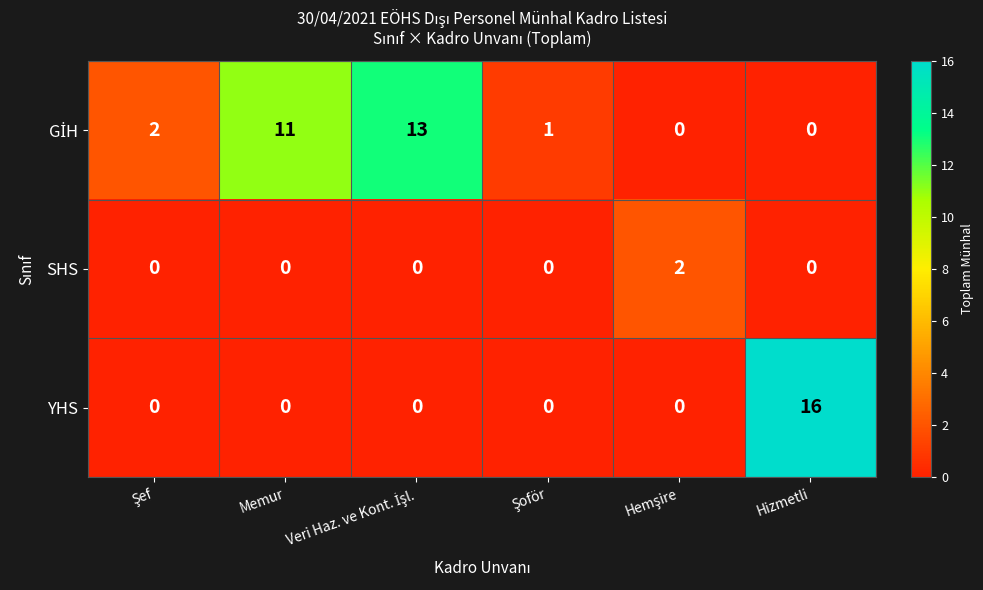

What is the maximum value for YHS?

16